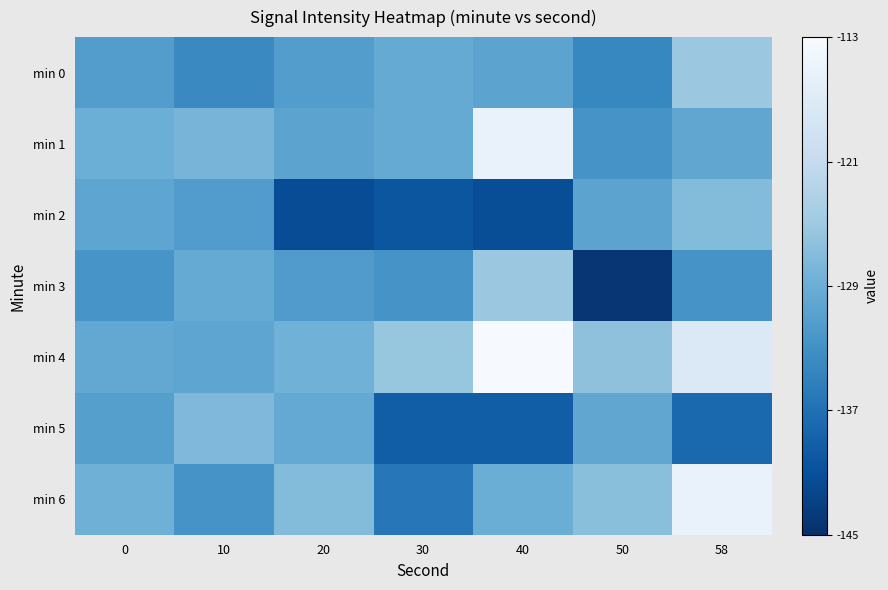

What is the spread (max minus min) of values at 20?

14.3